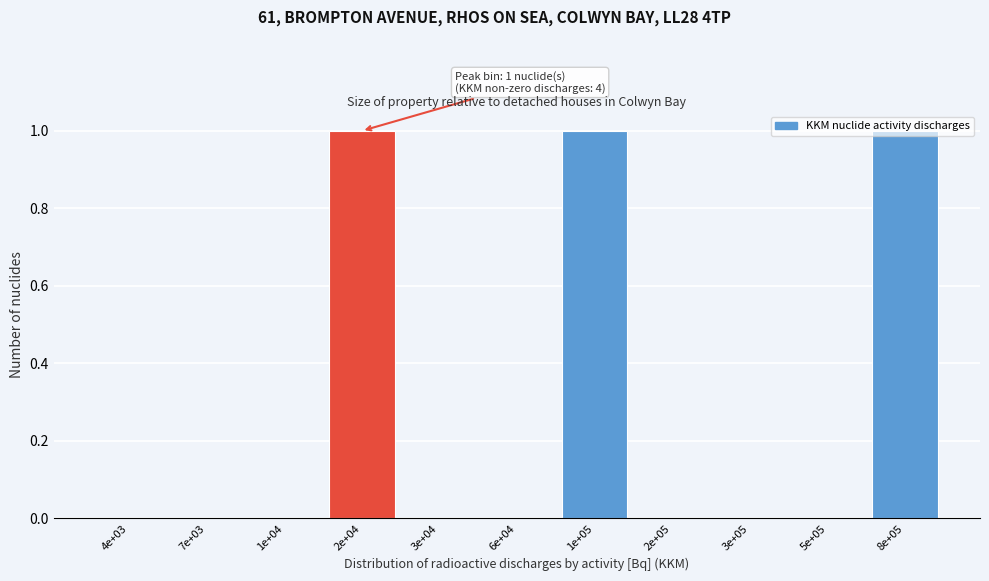

What is the sum of all values?

3